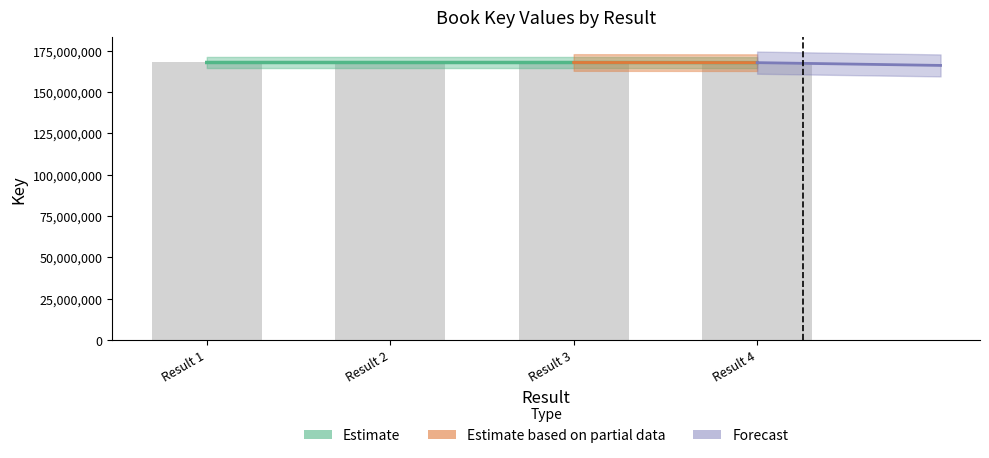

What is the value of the 3rd bar from the left?

167879084